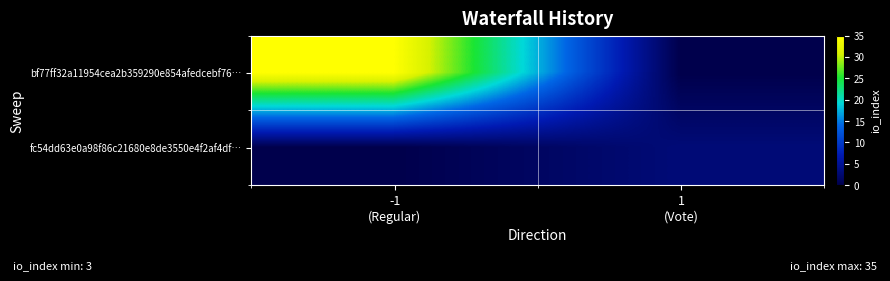

What is the spread (max minus min) of values at 1
(Vote)?

3